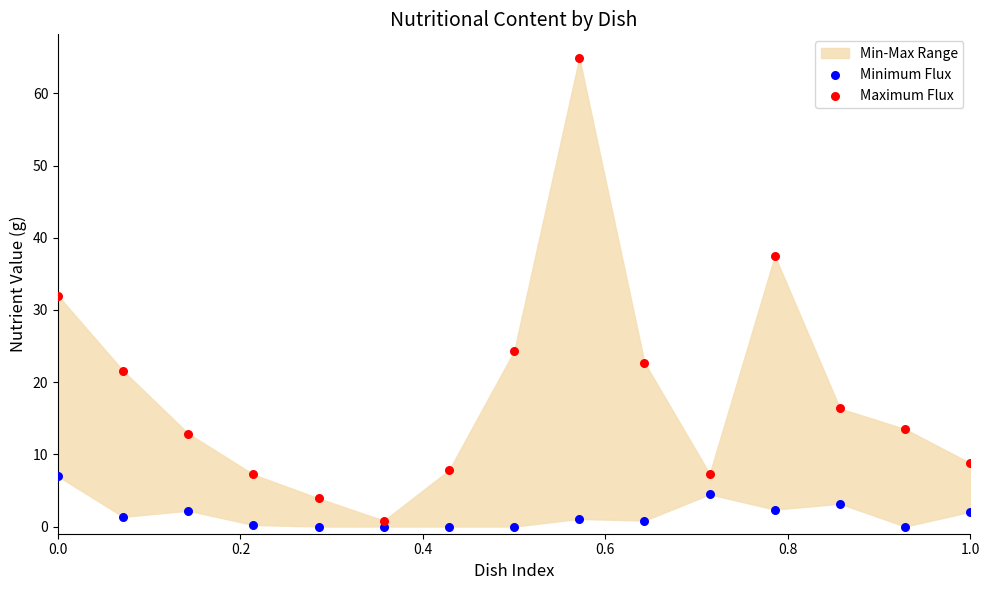

What is the X range (max minus min) for the scatter plot?

1.0